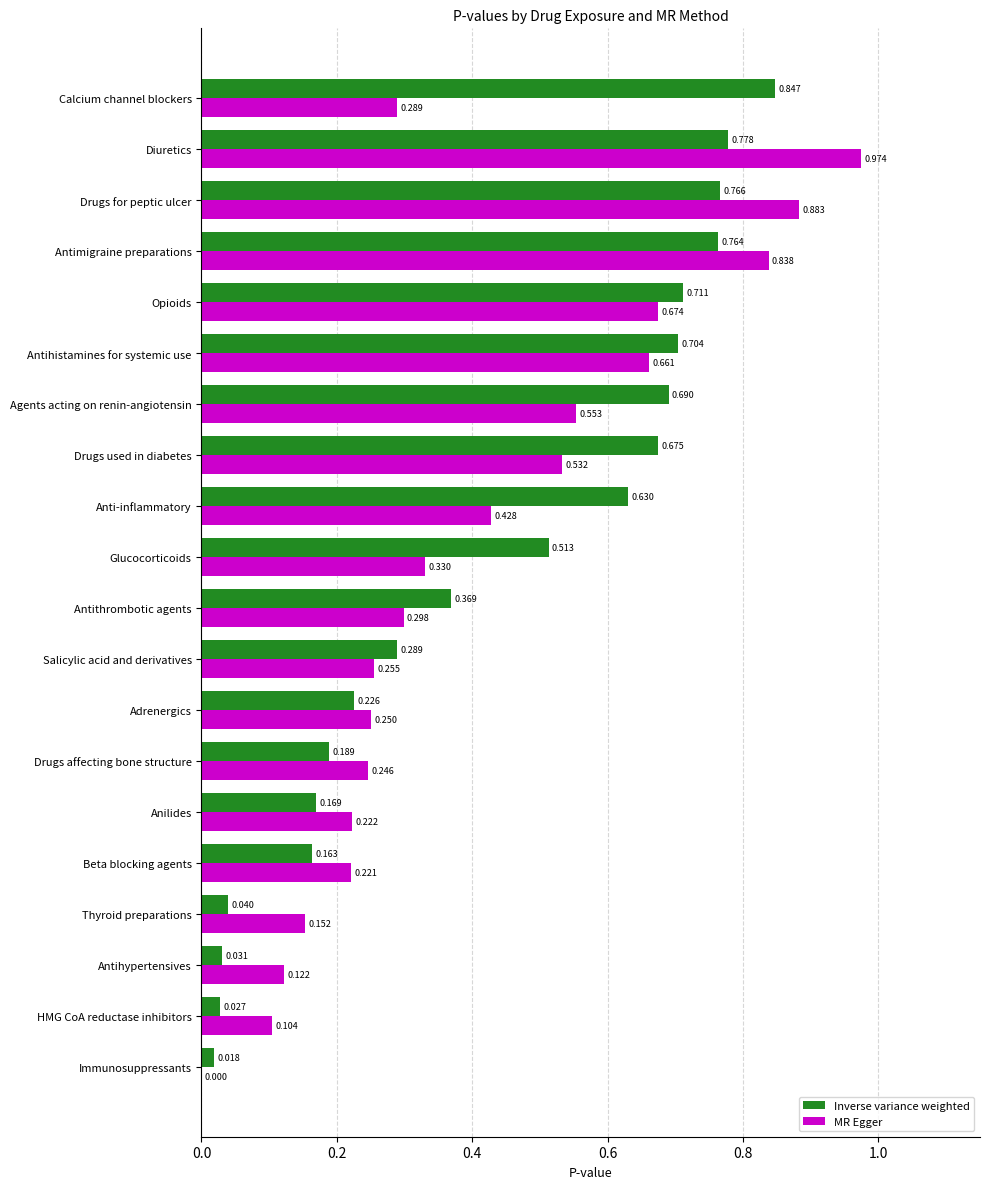

At which label is MR Egger closest to 0?

Immunosuppressants